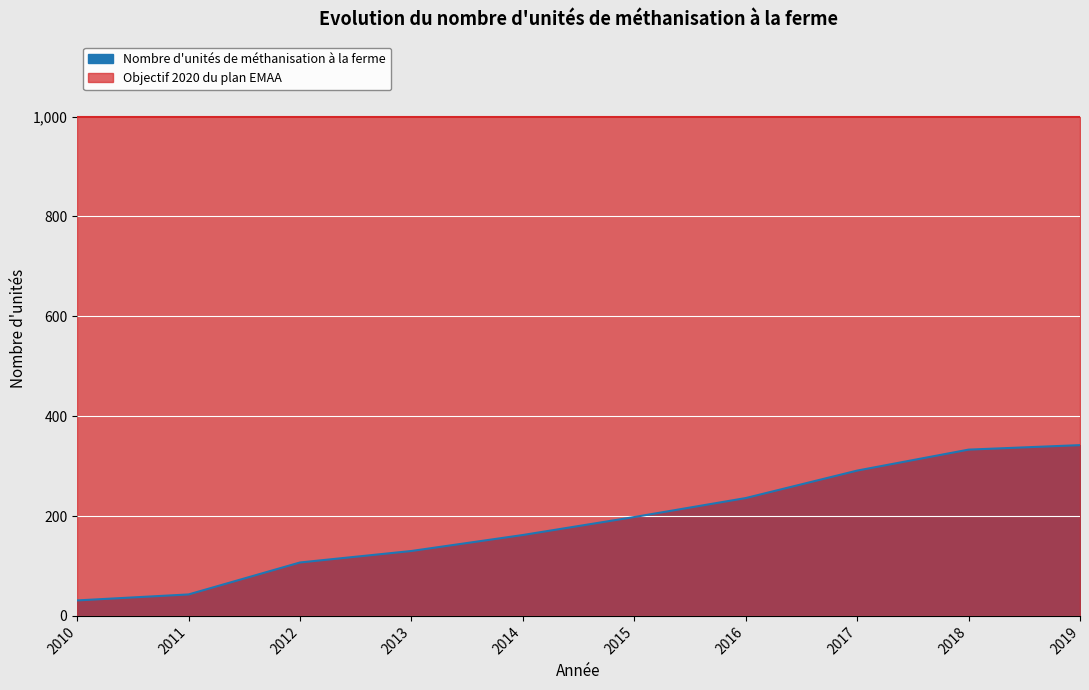

How many lines are shown in the chart?

1